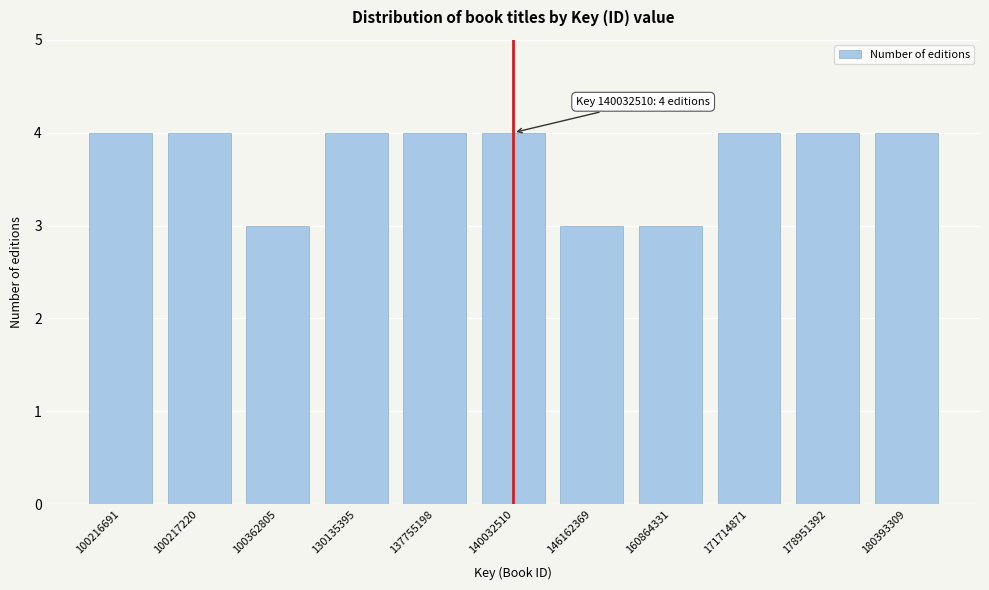

Reading right to left, list all the values displayed in this chart.

180393309=4	178951392=4	171714871=4	160864331=3	146162369=3	140032510=4	137755198=4	130135395=4	100362805=3	100217220=4	100216691=4